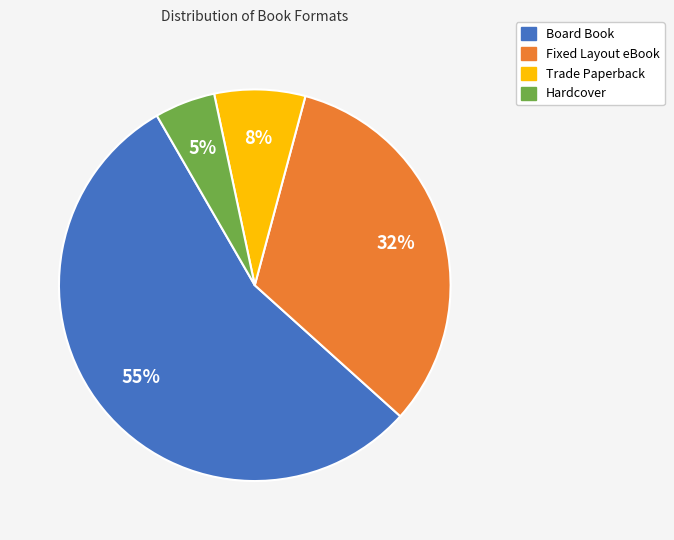

Is the sum of Hardcover and Board Book greater than half?

Yes